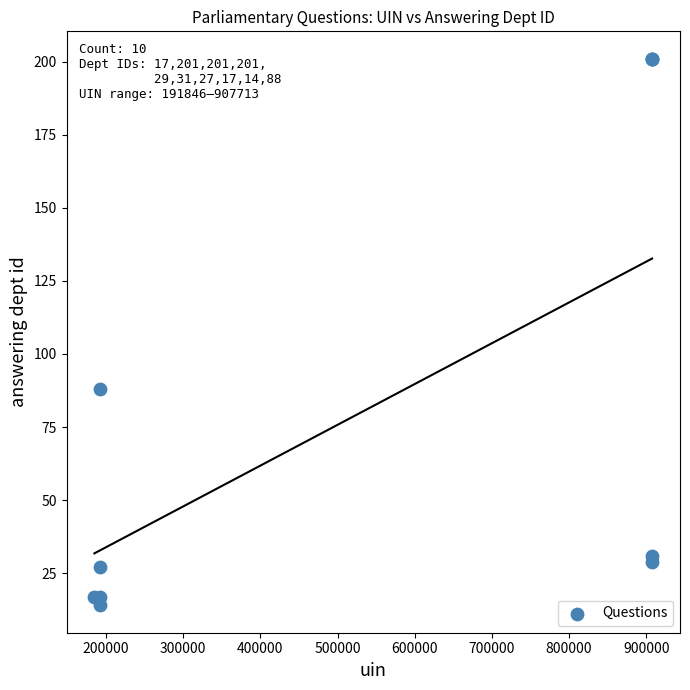

What Y value in the scatter plot is closest to 107?

88